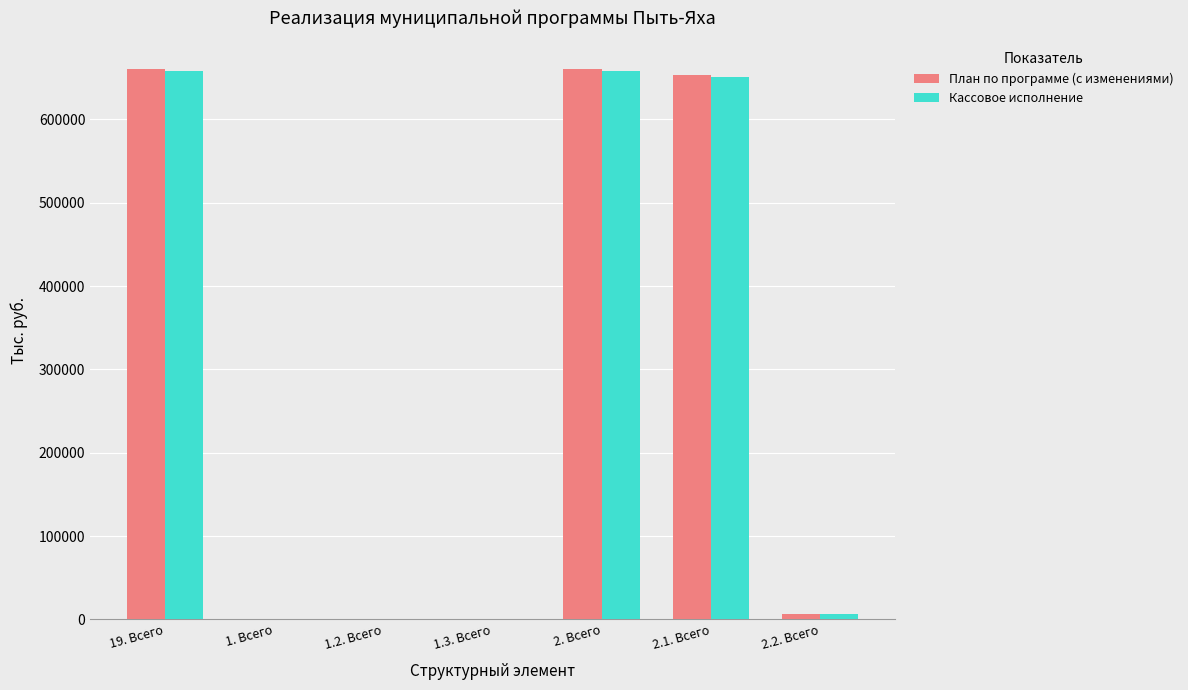

Are the bars horizontal?

No